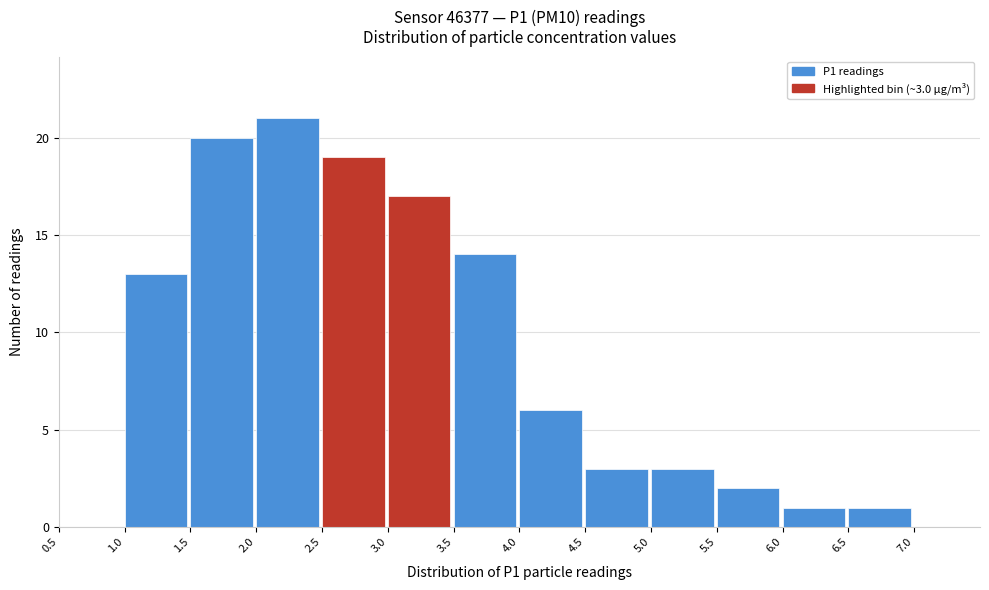

Over which range of the x-axis is the bar tallest?

2.0 to 2.5